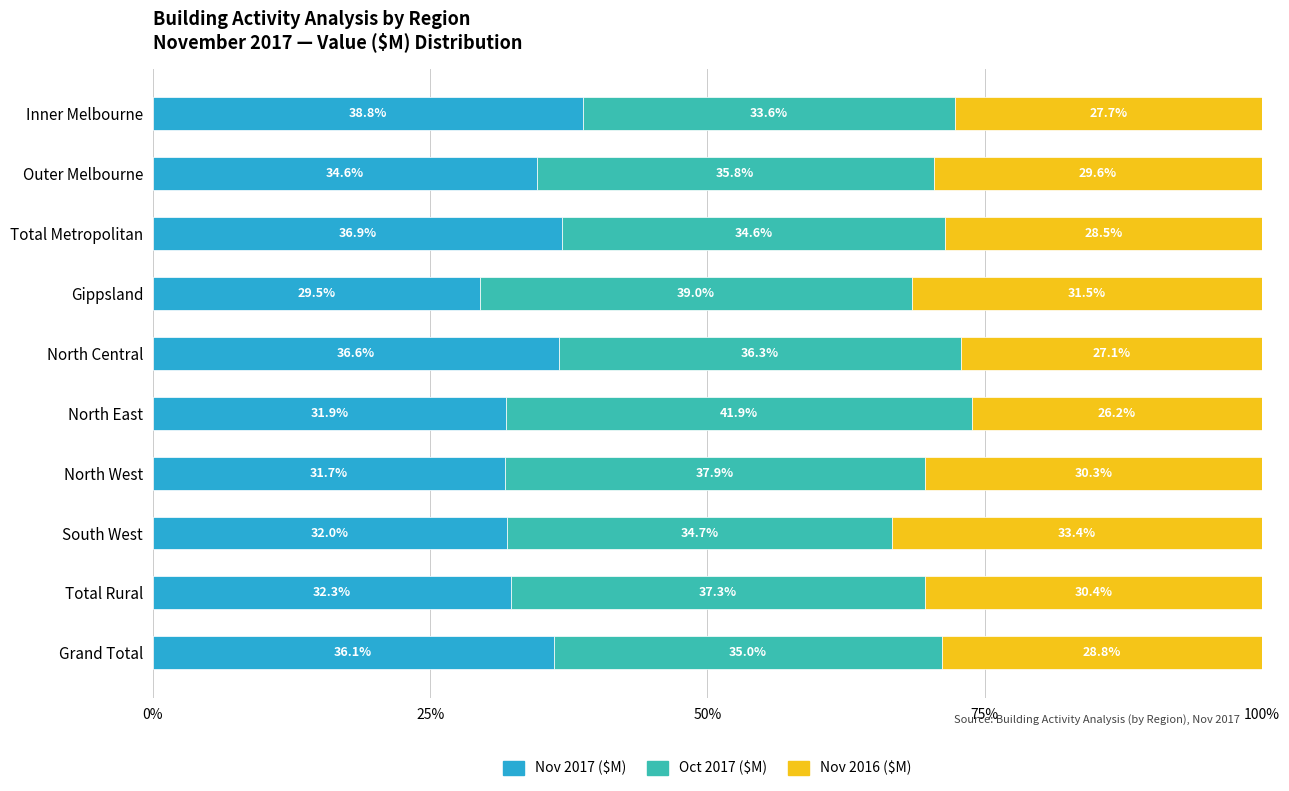

What is the maximum value for Nov 2017 ($M)?

38.8